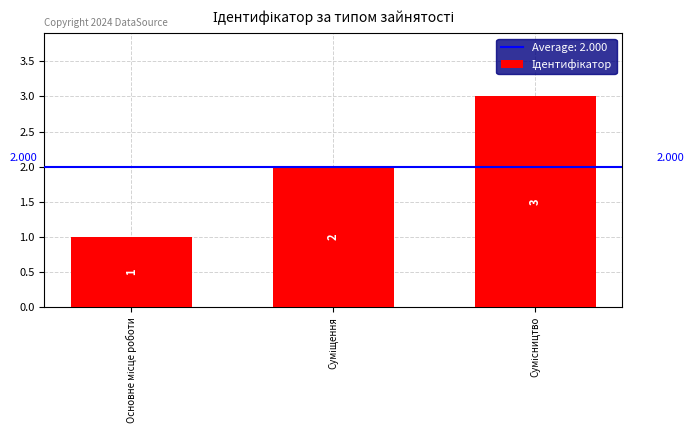

Is it true that the value at Основне місце роботи is 1?

True